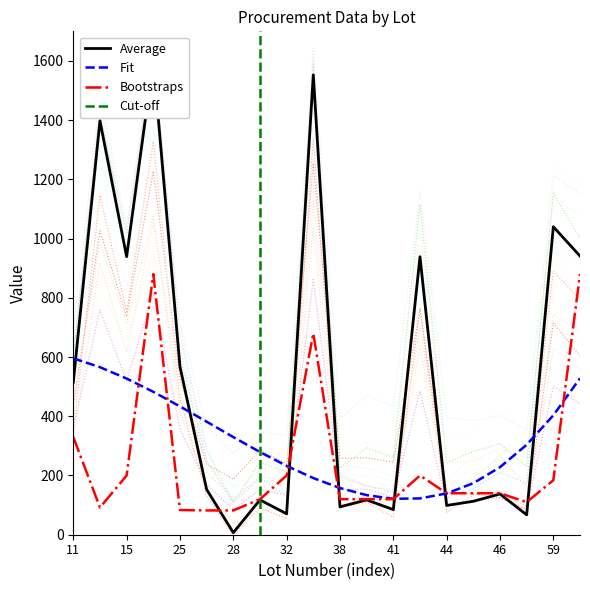

What is the sum of the Quantidade values at 38 and 11?

450.0